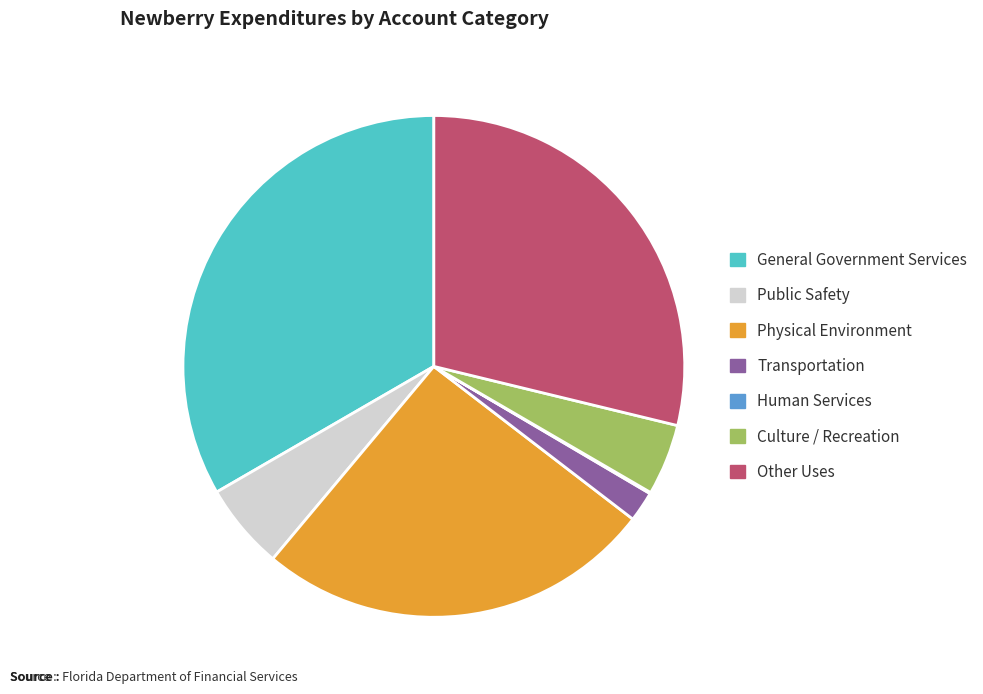

The Physical Environment slice represents 19% of the pie. True or false?

False